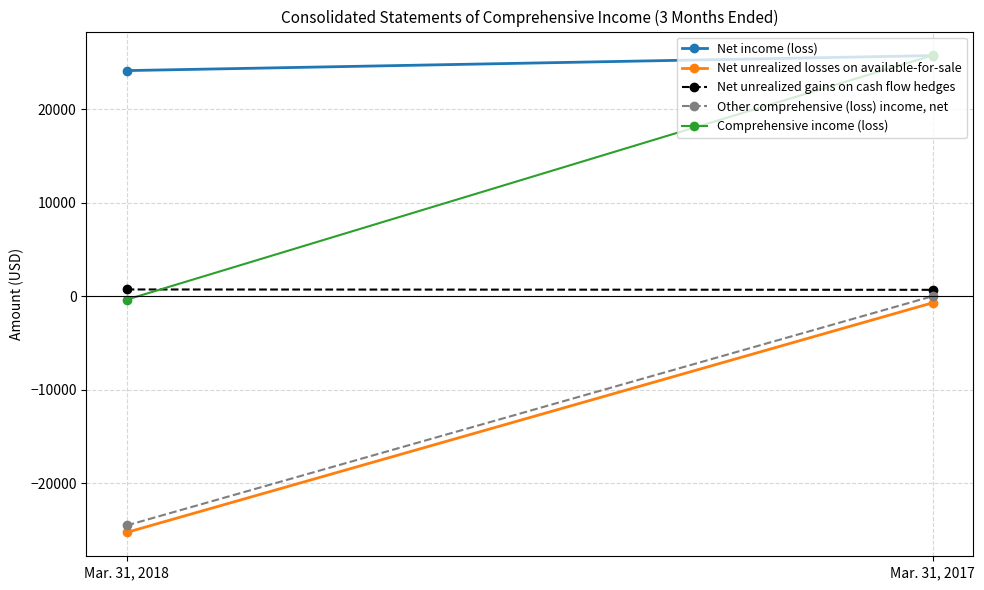

True or false: Net income (loss) has a value of 25747 at Mar. 31, 2017.

True